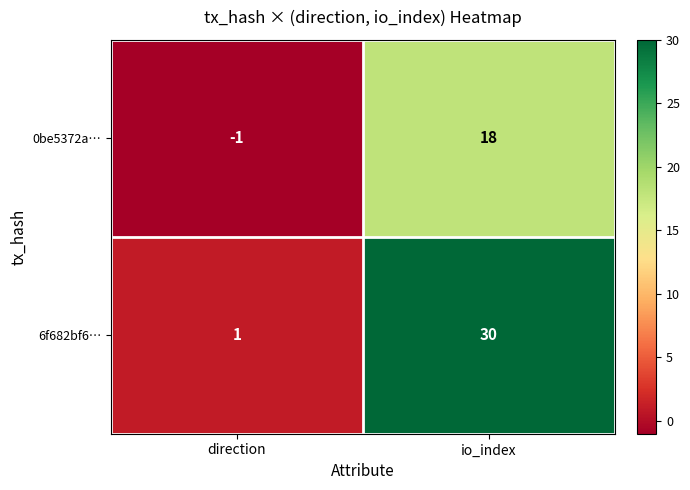

Between direction and io_index, which series saw the biggest shift?

6f682bf6…